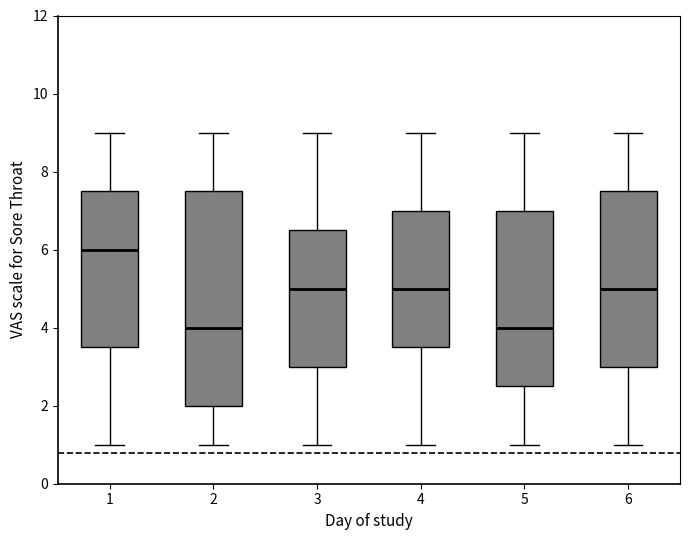

Comparing the boxes themselves (not the whiskers), which one is the tallest?

2